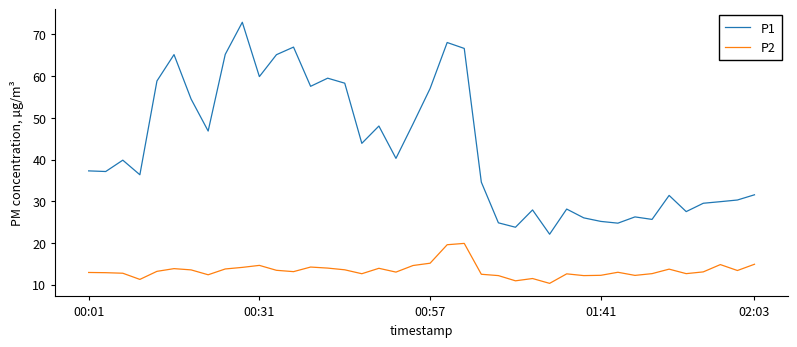

Which series has the largest range (max minus min)?

P1